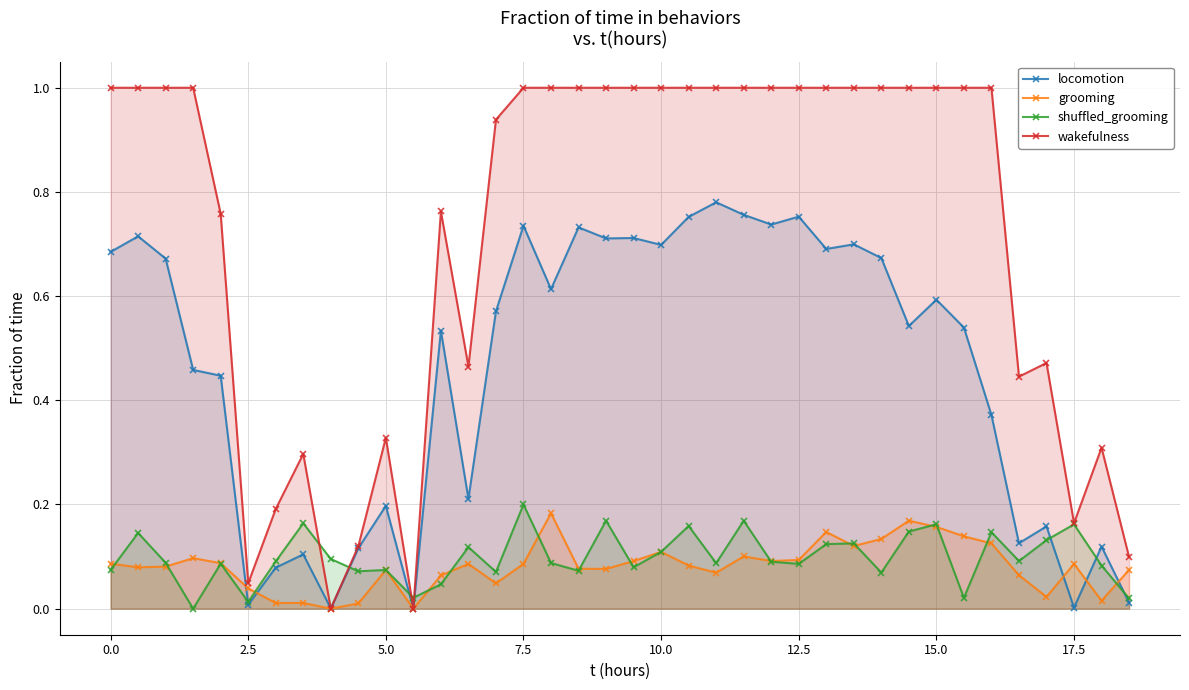

True or false: shuffled_grooming has more than 1 points higher than both neighbors.

True